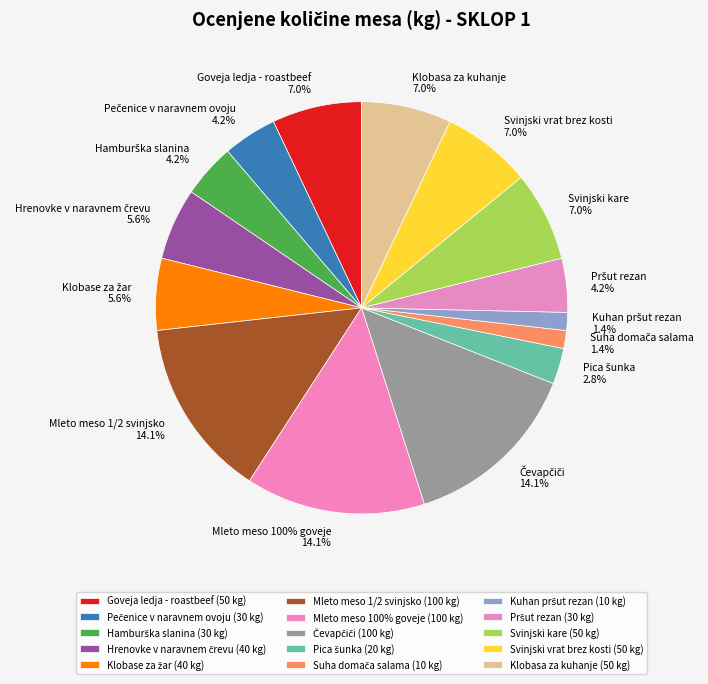

To the nearest percent, what is the average slice percentage?

7%